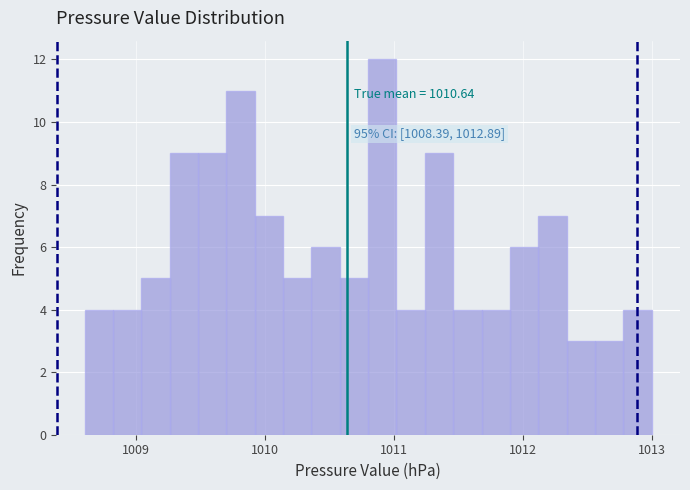

Read against the x-axis, roughly where is the centre of the tallest bar?

1010.9